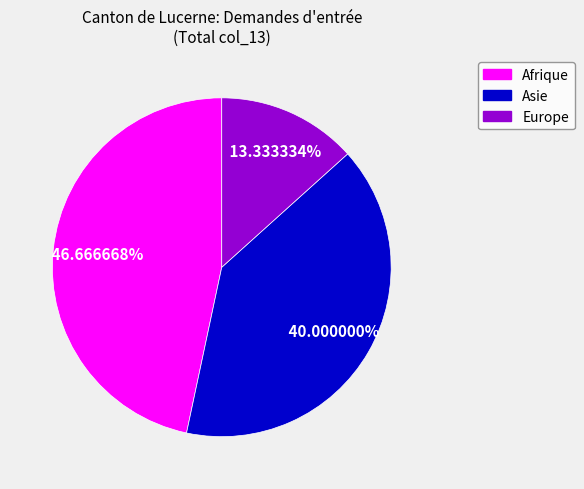

True or false: Europe accounts for 25% of the total.

False